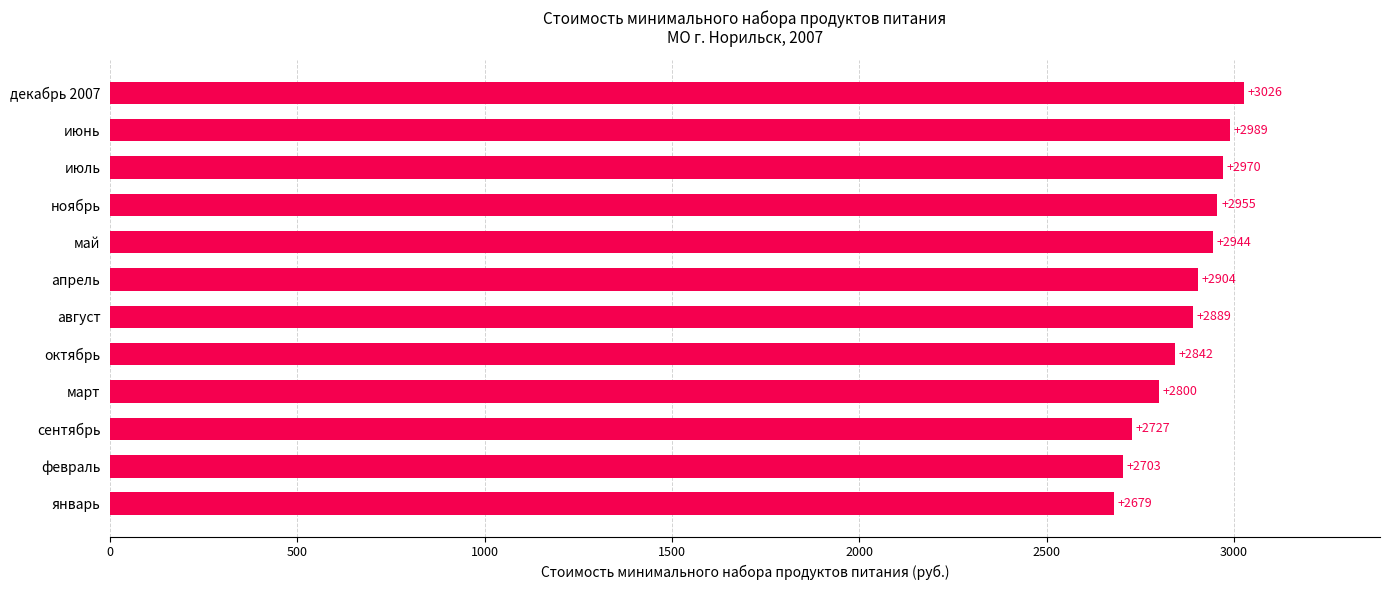

How many data points does each series have?

12